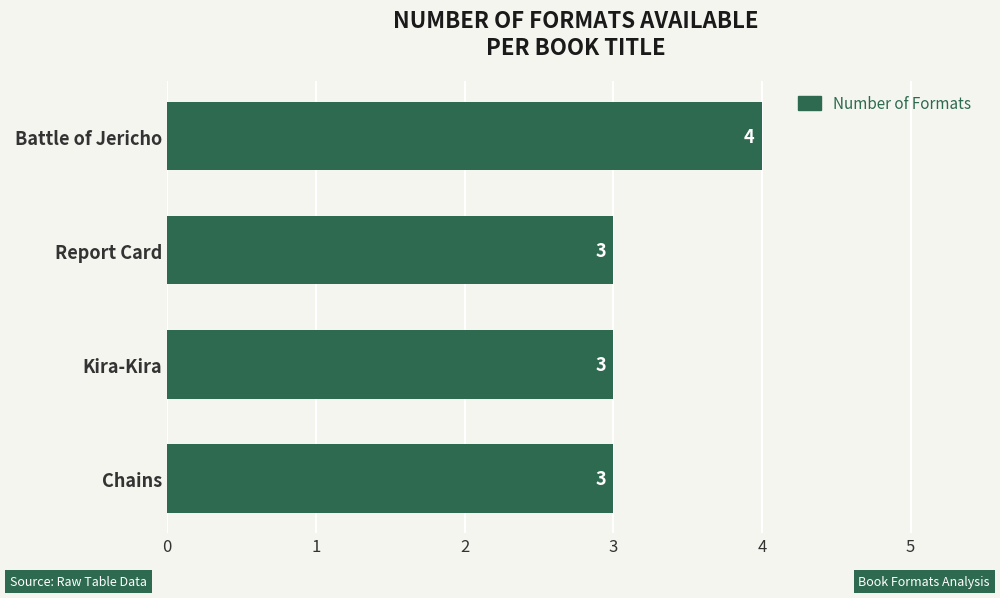

Count the values in the range 3 to 4.

4